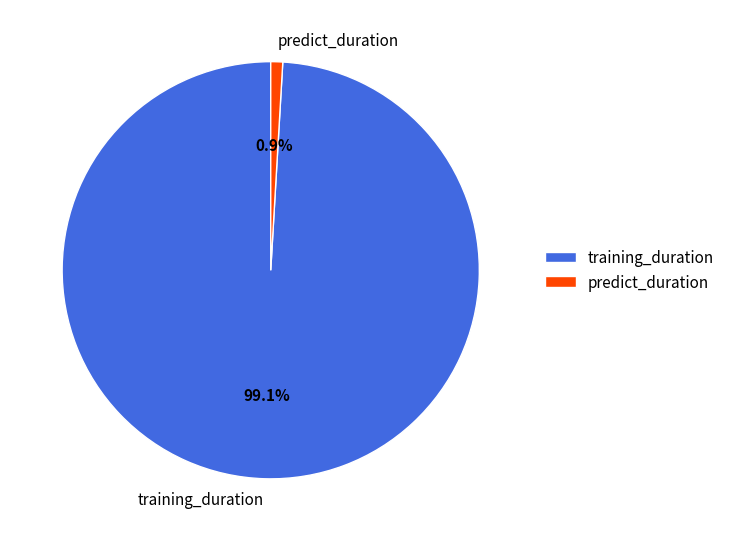

To the nearest percent, what percentage of the pie is training_duration?

99%